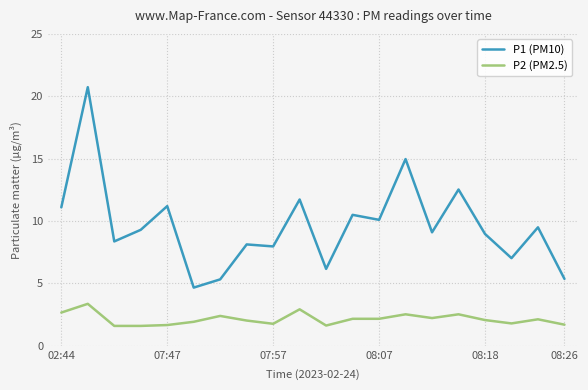

What is the difference between the maximum and minimum values in the P2 (PM2.5) series?

1.8